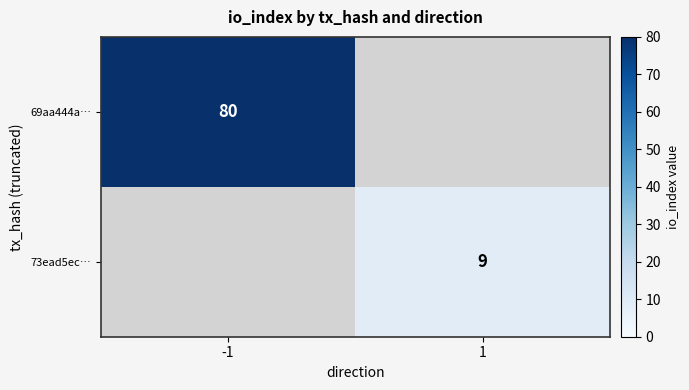

Is it true that 69aa444a… equals 80 at -1?

True